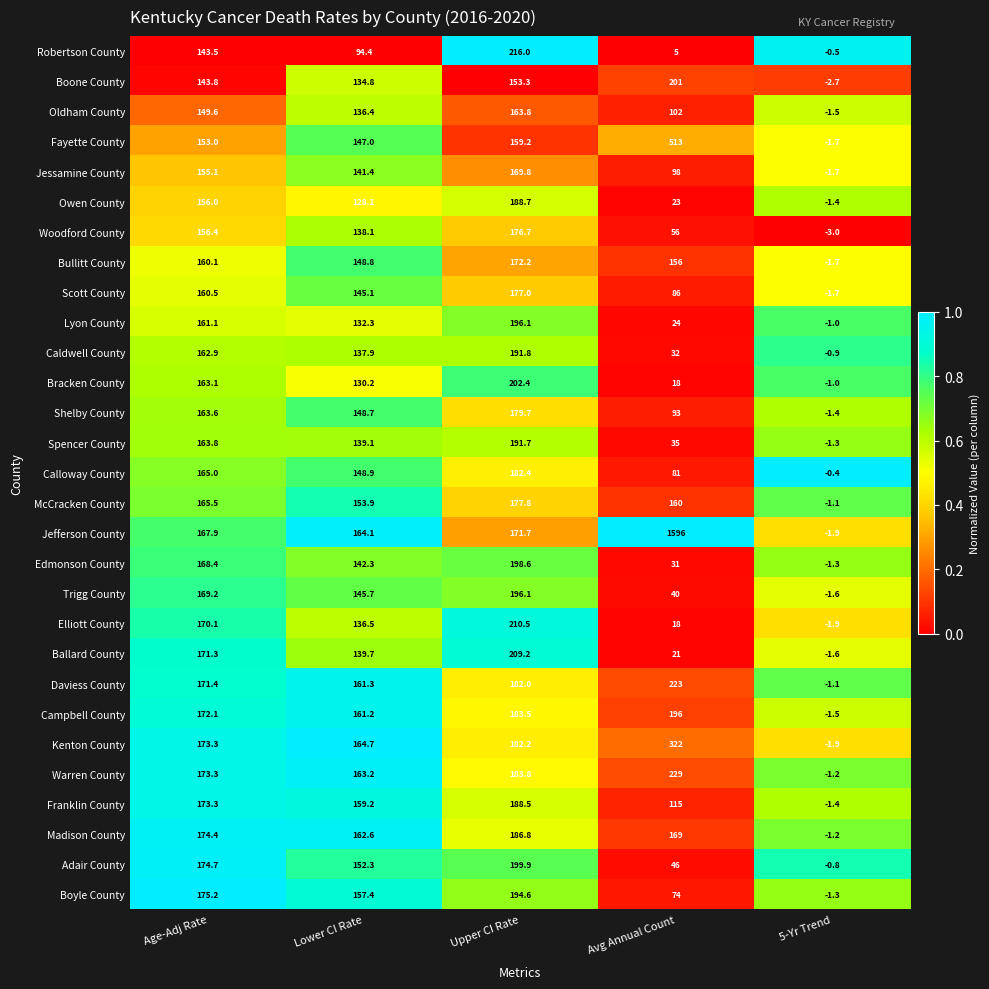

Read the Robertson County value at 5-Yr Trend.

-0.5